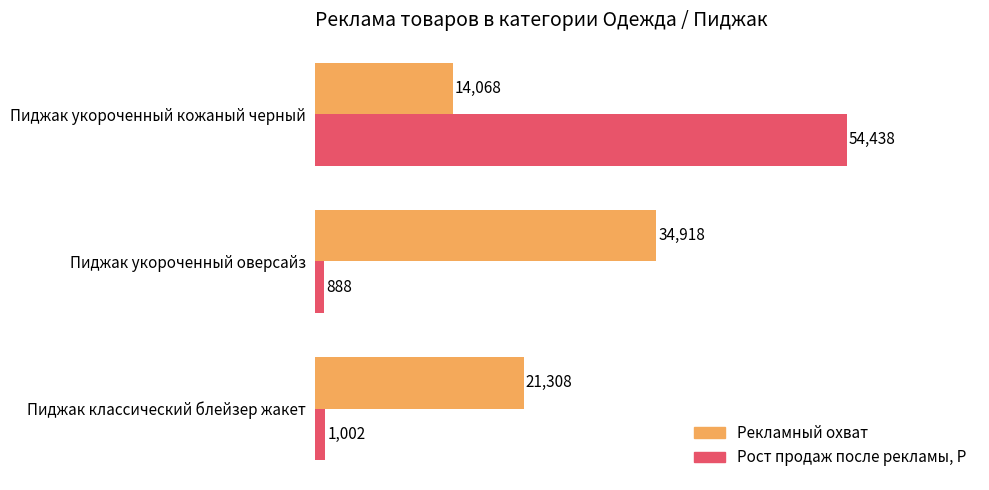

At which category is the sum across all series the highest?

Пиджак укороченный кожаный черный